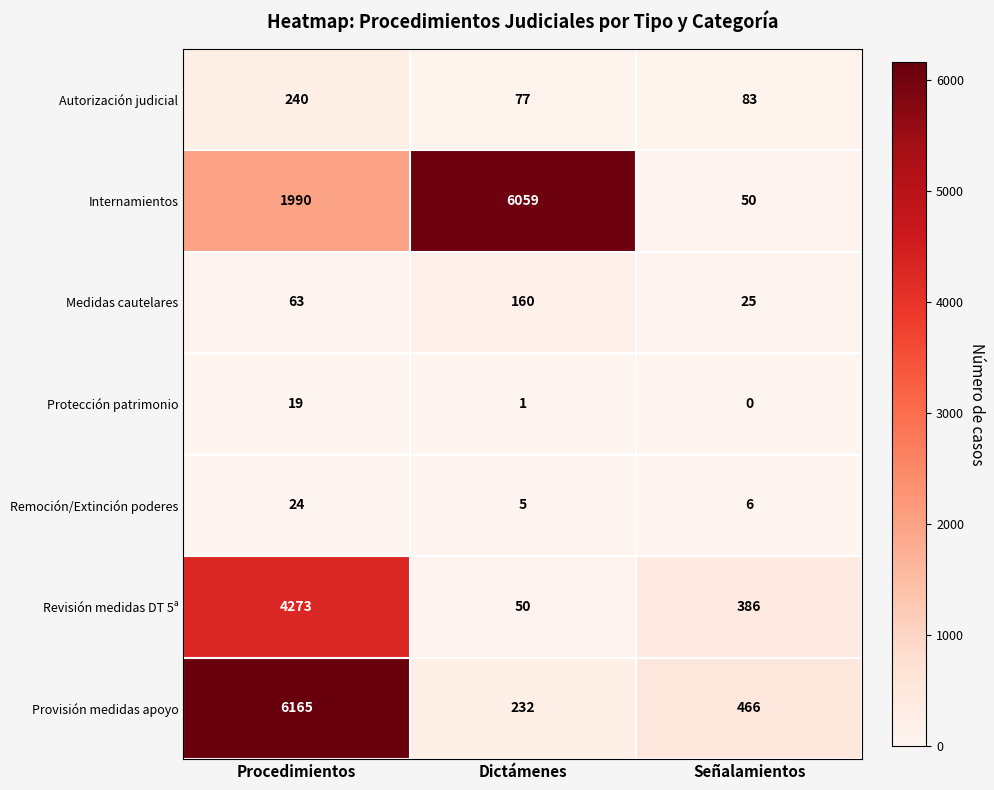

Reading right to left, list all the values displayed in this chart.

Autorización judicial: Señalamientos=83	Dictámenes=77	Procedimientos=240
Internamientos: Señalamientos=50	Dictámenes=6059	Procedimientos=1990
Medidas cautelares: Señalamientos=25	Dictámenes=160	Procedimientos=63
Protección patrimonio: Señalamientos=0	Dictámenes=1	Procedimientos=19
Remoción/Extinción poderes: Señalamientos=6	Dictámenes=5	Procedimientos=24
Revisión medidas DT 5ª: Señalamientos=386	Dictámenes=50	Procedimientos=4273
Provisión medidas apoyo: Señalamientos=466	Dictámenes=232	Procedimientos=6165